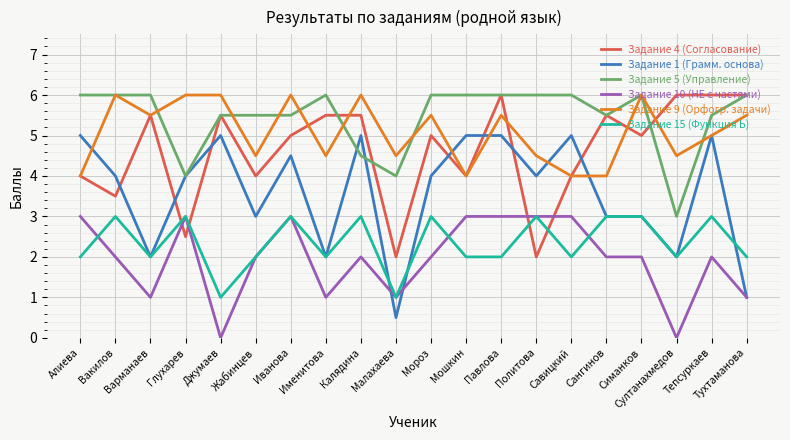

How many lines are shown in the chart?

6